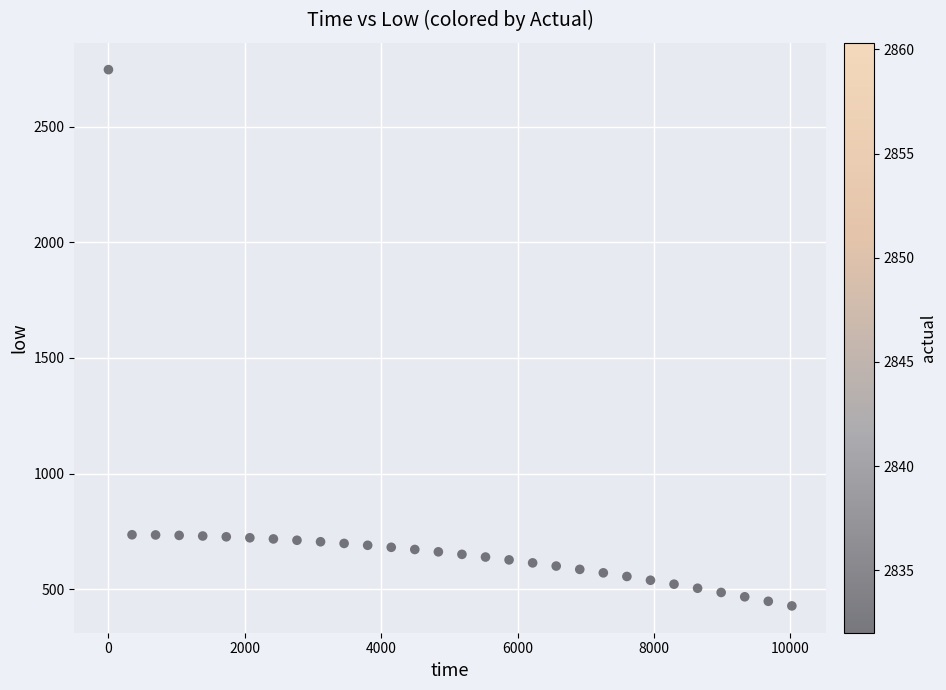

What is the range of Y values (max minus min)?

2319.6